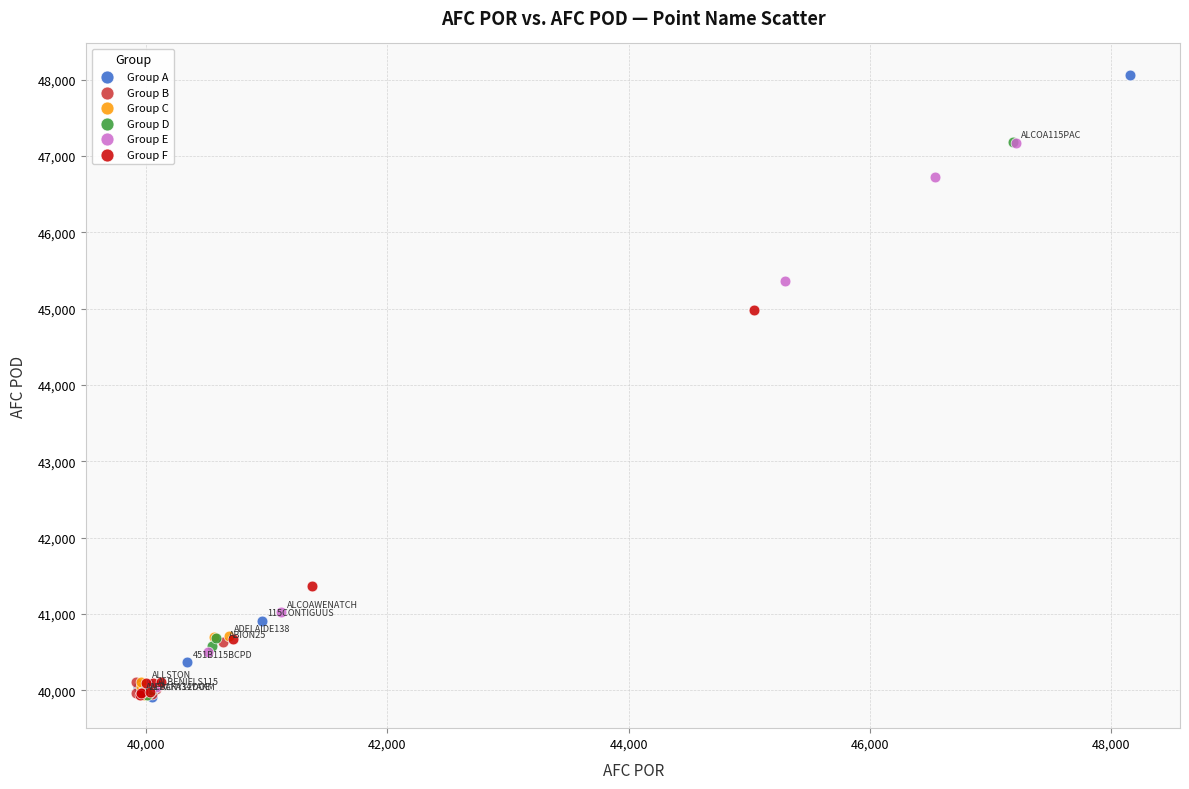

Which series reaches the maximum Y coordinate?

Group A